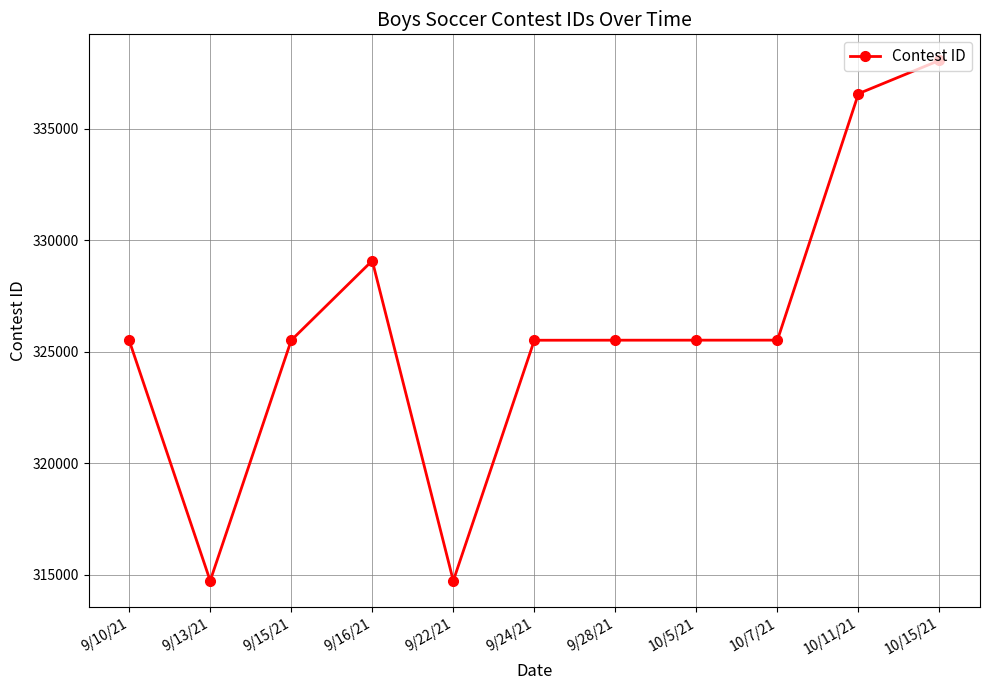

At which category does the data reach its first local peak?

9/16/21